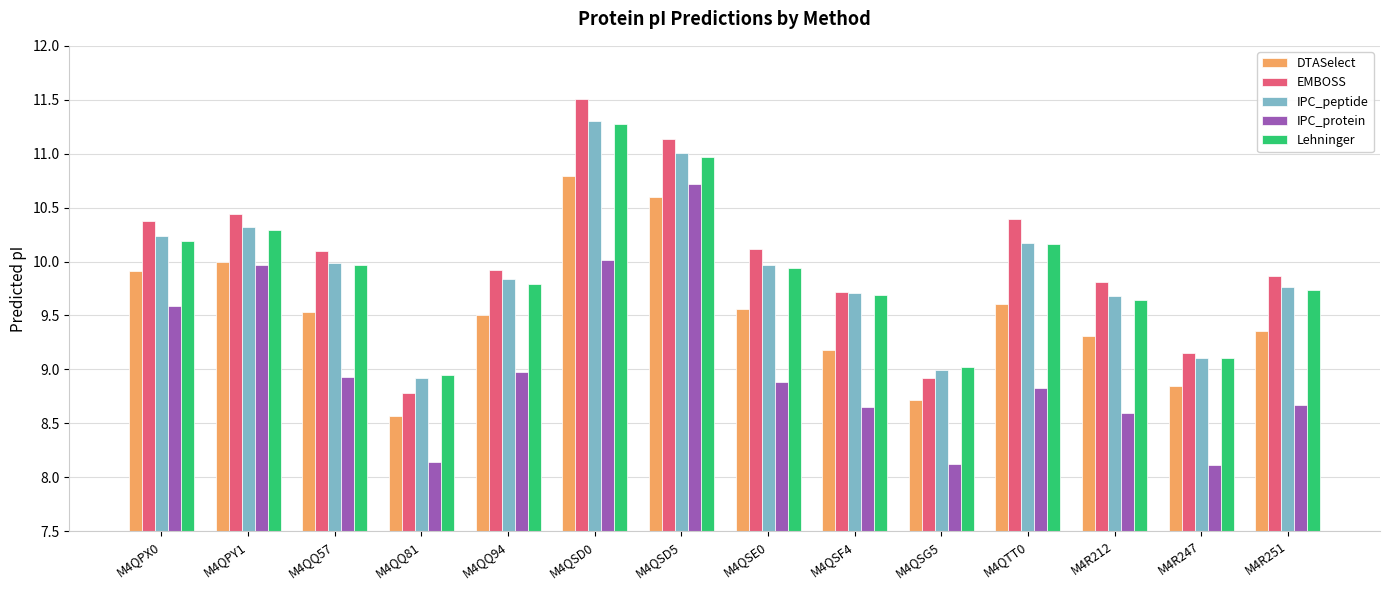

What is the difference between the highest and lowest values at M4QQ81?

0.8